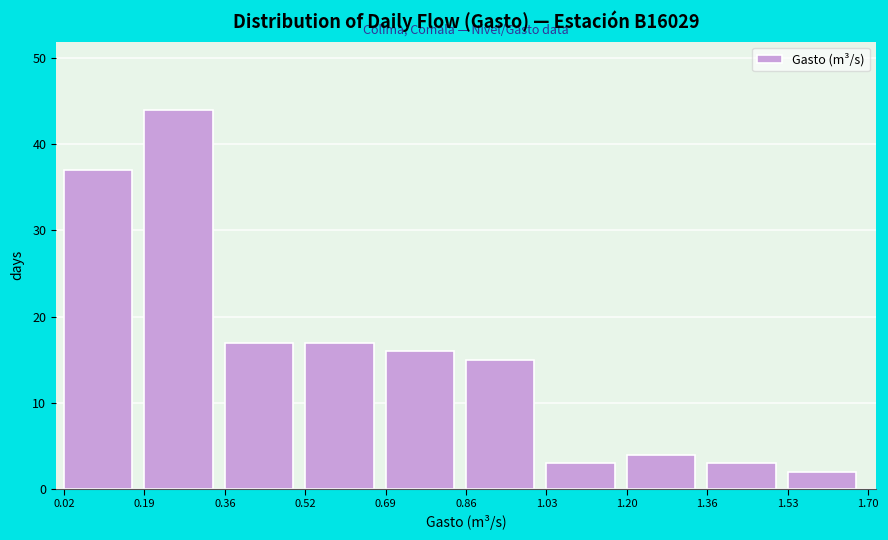

Reading left to right, list every bar in this chart as the range it spans on the x-axis followed by its height. The values are not printed on the chart, so give them approximately, as read against the axis.

0.02 to 0.19: 37
0.19 to 0.36: 44
0.36 to 0.52: 17
0.52 to 0.69: 17
0.69 to 0.86: 16
0.86 to 1.03: 15
1.03 to 1.20: 3
1.20 to 1.36: 4
1.36 to 1.53: 3
1.53 to 1.70: 2